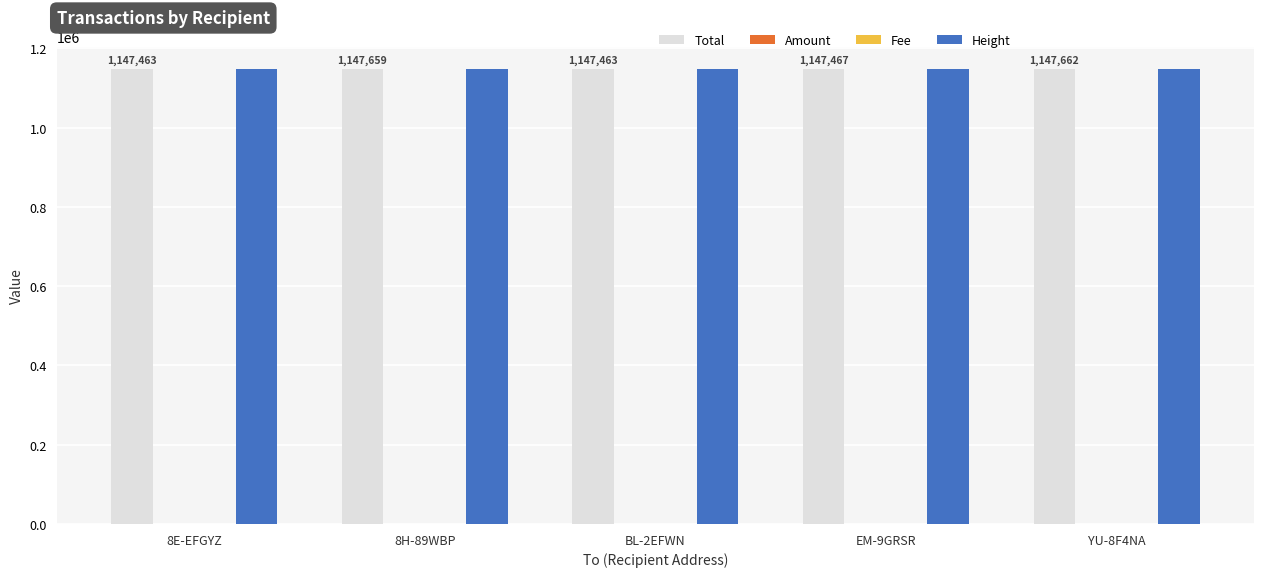

What is the sum of all Total values?

5737714.3